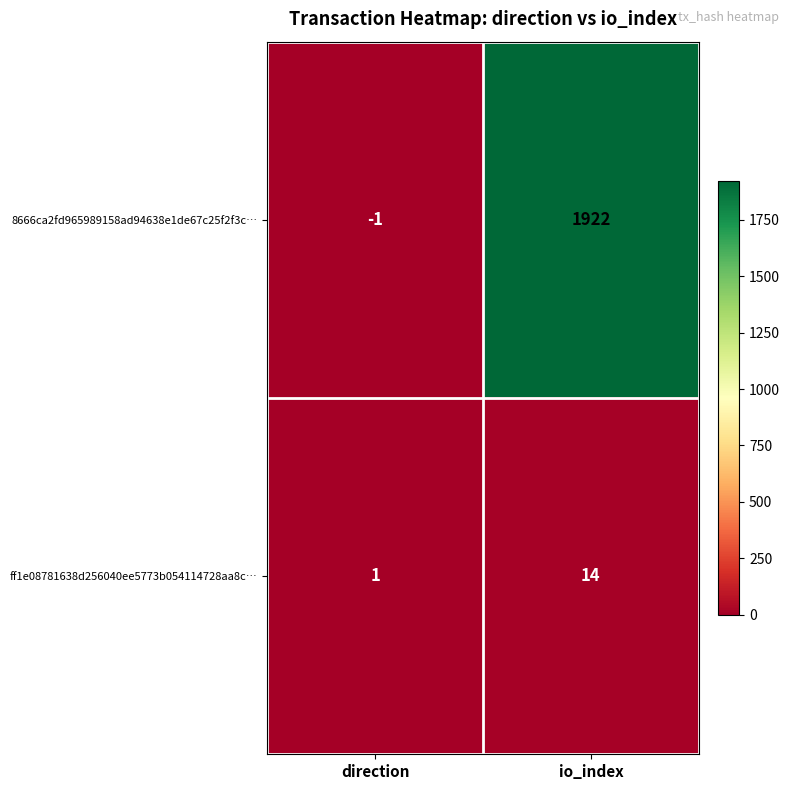

List the series in order of their peak value, highest first.

8666ca2fd965989158ad94638e1de67c25f2f3c…, ff1e08781638d256040ee5773b054114728aa8c…